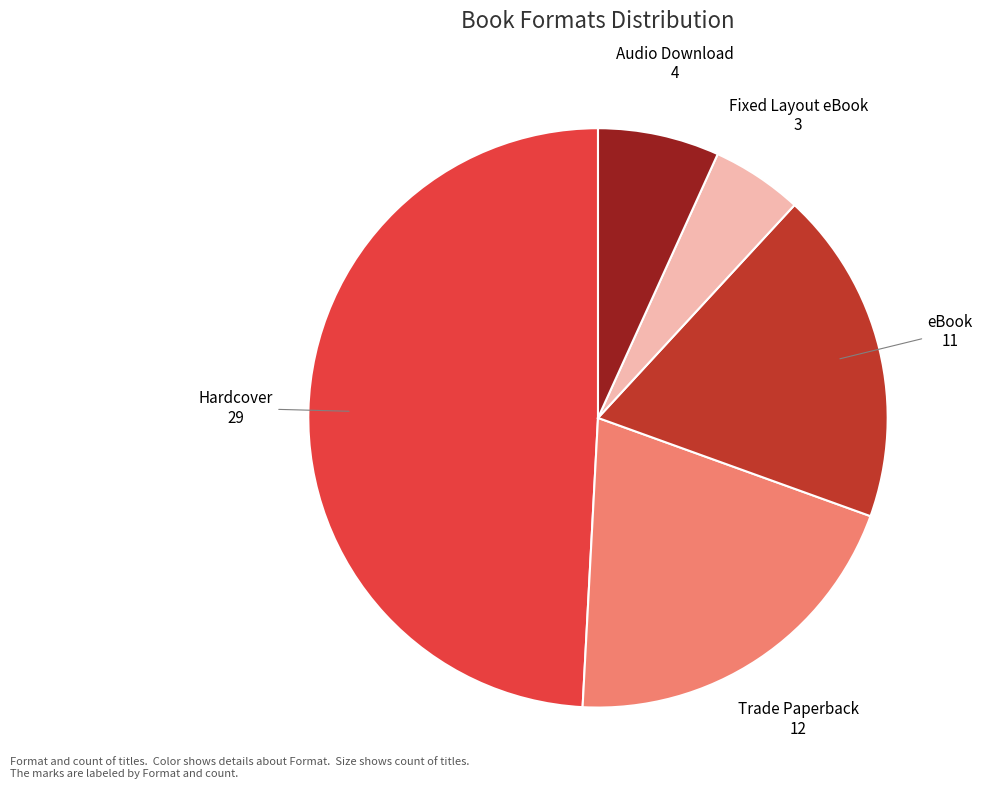

Combined, do eBook and Trade Paperback account for over 50%?

No